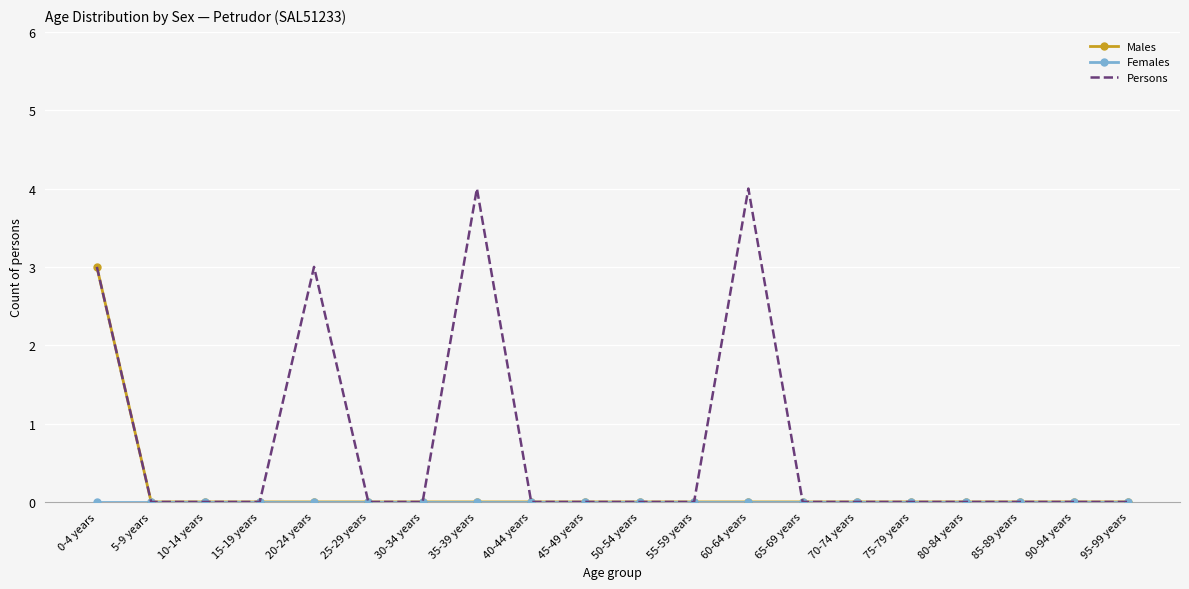

True or false: Males has a value of 0 at 40-44 years.

True